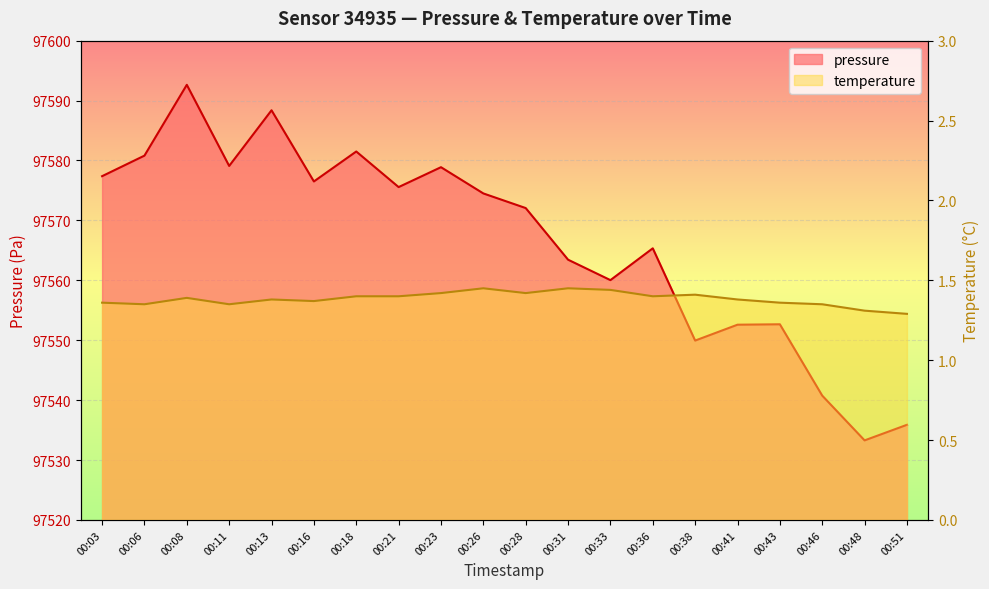

List the series in order of their overall mean, highest first.

pressure, temperature